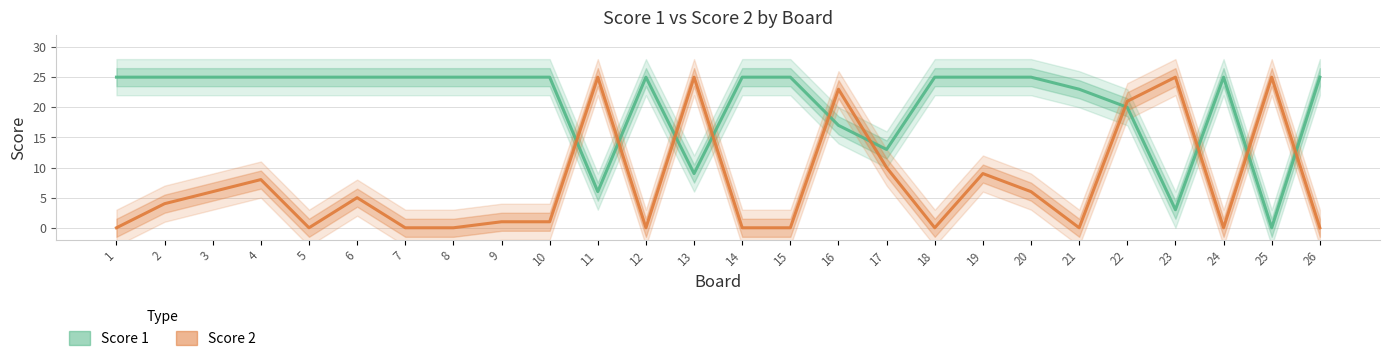

Which label corresponds to the largest value in the chart?

1